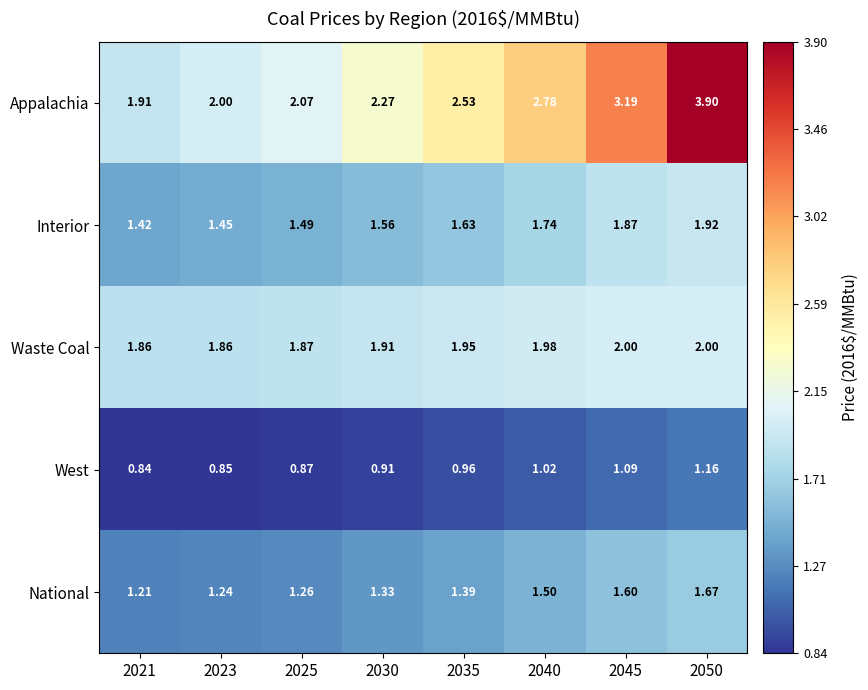

What is the maximum value shown in the chart?

3.9